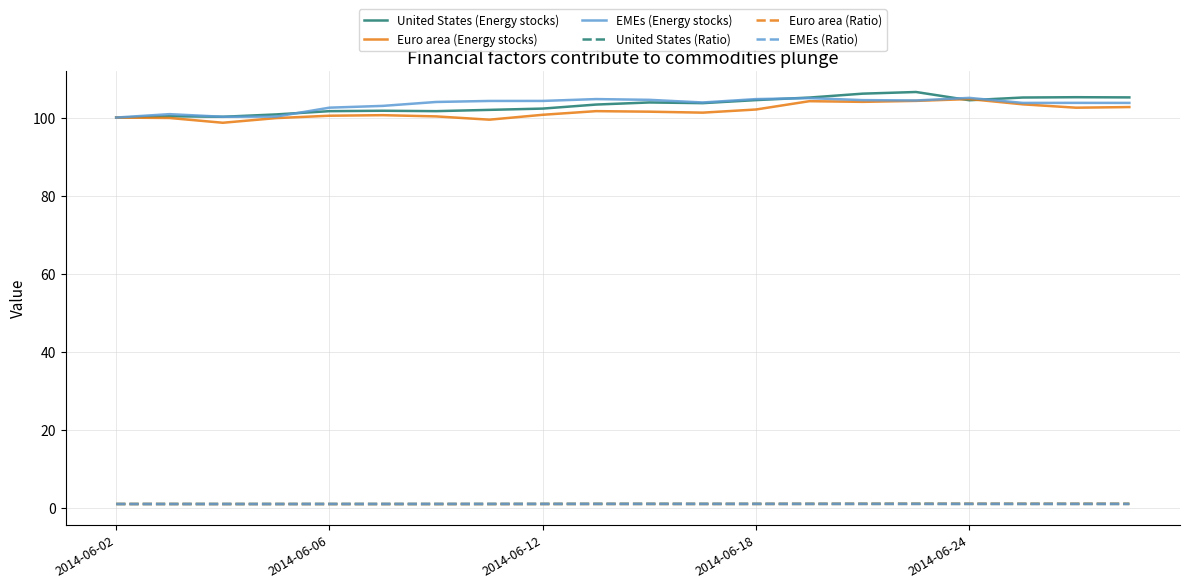

What is the difference between the maximum and minimum values in the United States (Energy stocks) series?

6.5